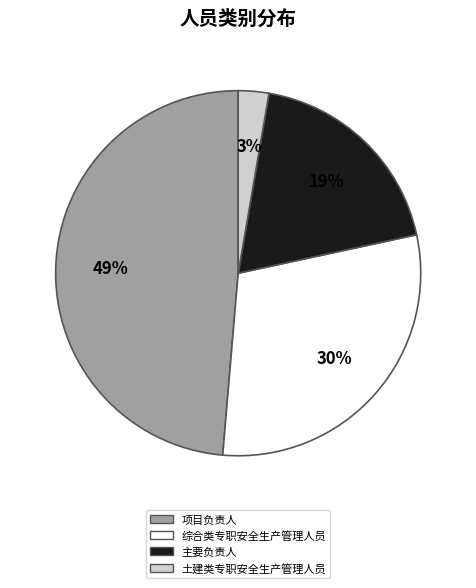

Which has a higher value, 土建类专职安全生产管理人员 or 综合类专职安全生产管理人员?

综合类专职安全生产管理人员